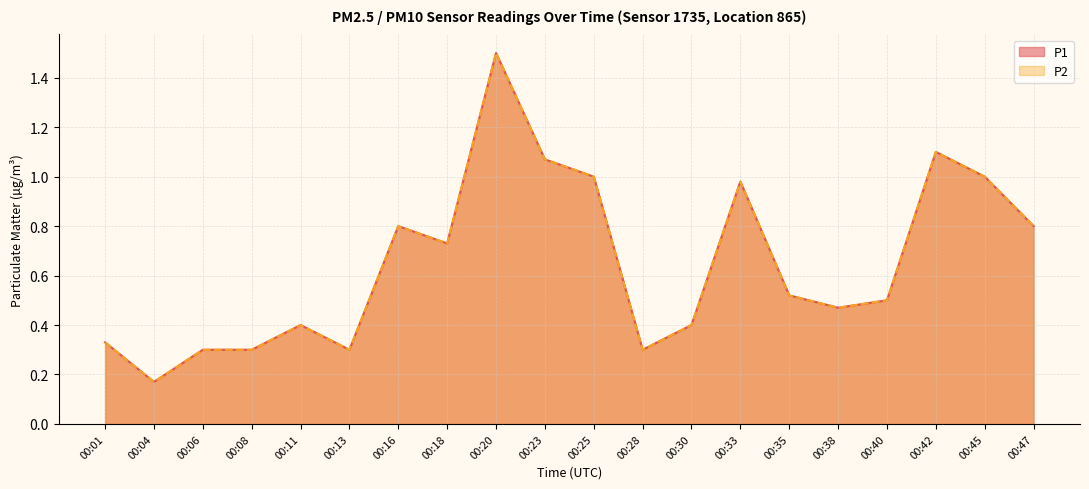

True or false: P1 and P2 intersect in this chart.

False